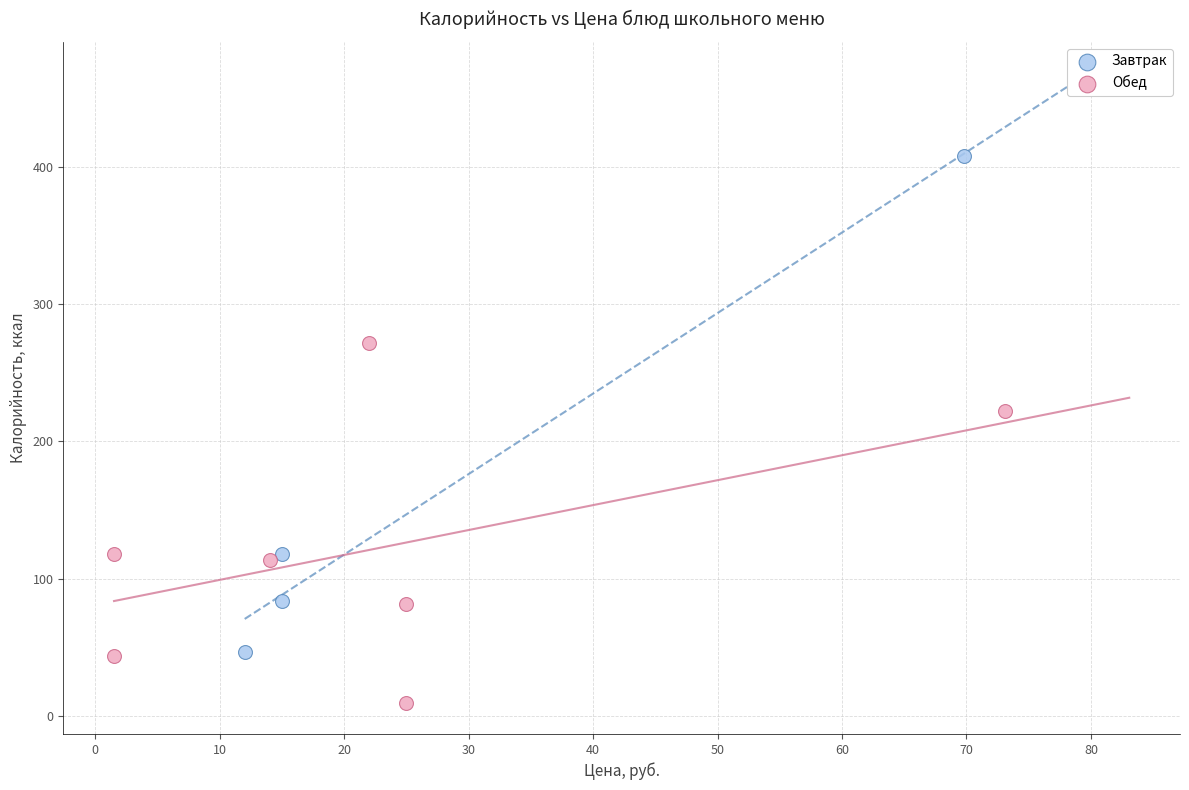

Which series reaches the maximum Y coordinate?

Завтрак